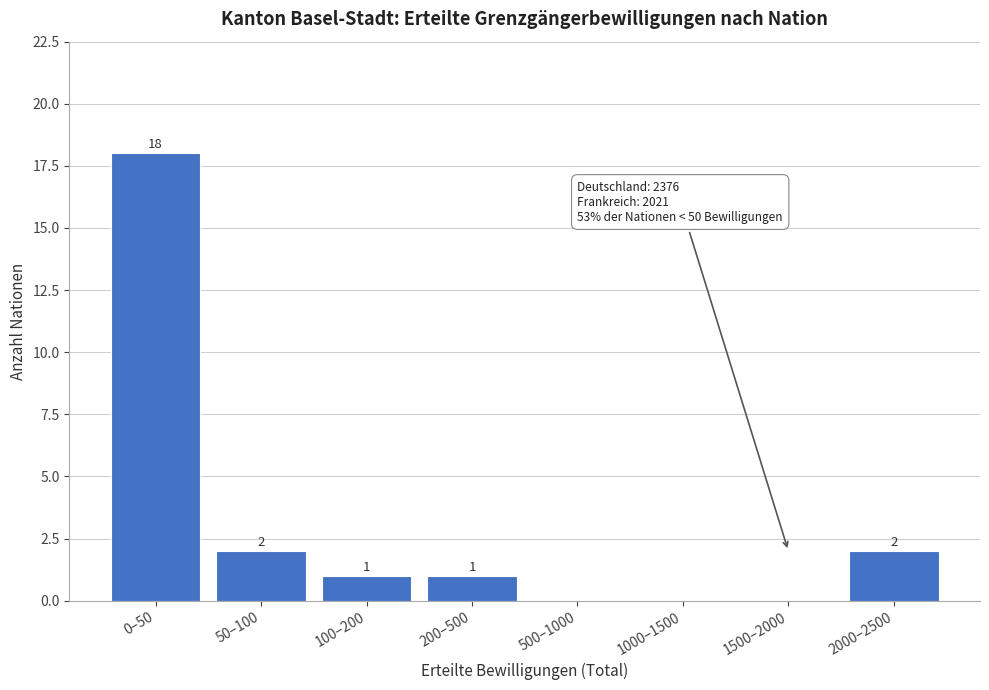

Reading left to right, transcribe all the data shown in this chart.

0–50=18	50–100=2	100–200=1	200–500=1	500–1000=0	1000–1500=0	1500–2000=0	2000–2500=2